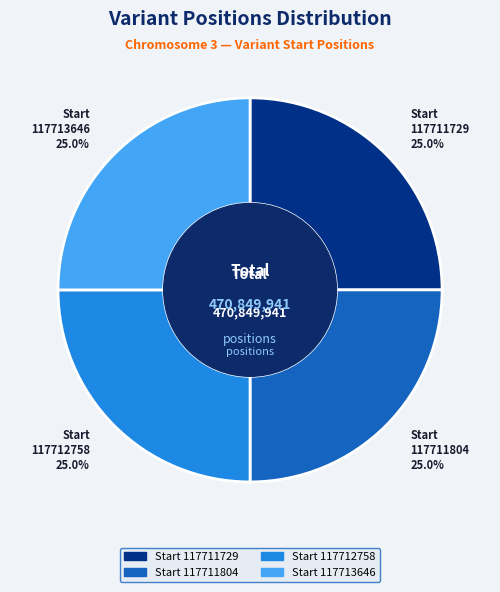

How many segments does this pie chart have?

4